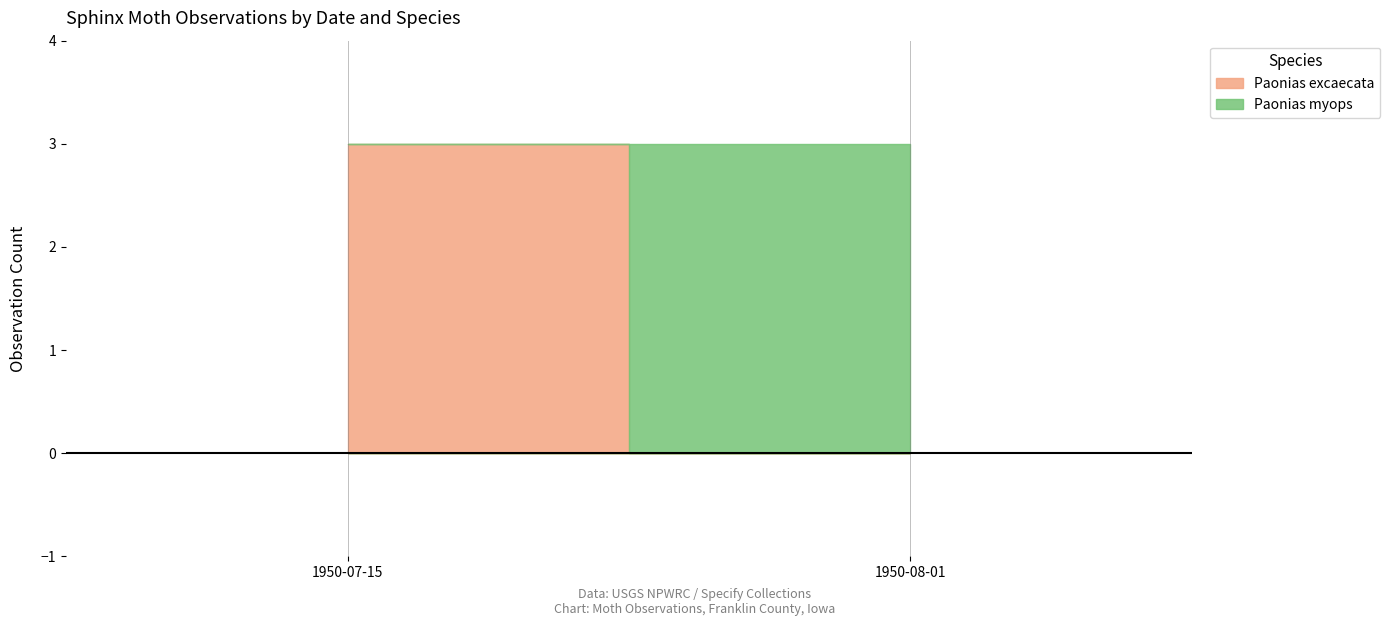

Does the chart have visible grid lines?

Yes